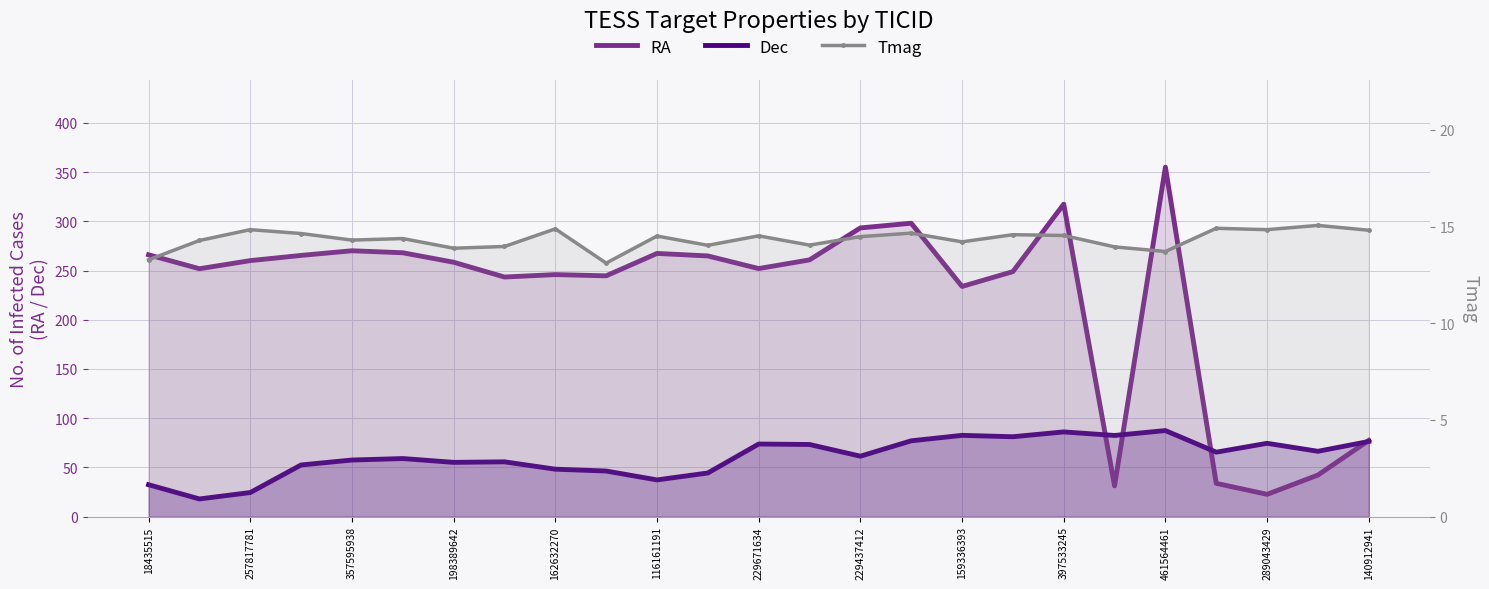

At which label does RA first exceed 258?

18435515